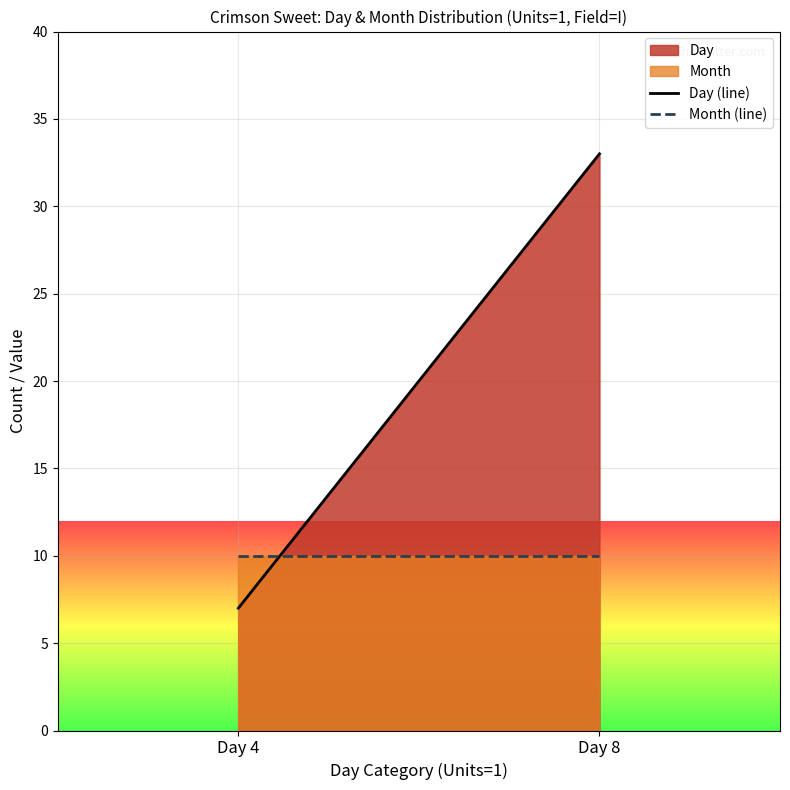

At which category is the sum across all series the highest?

Day 8